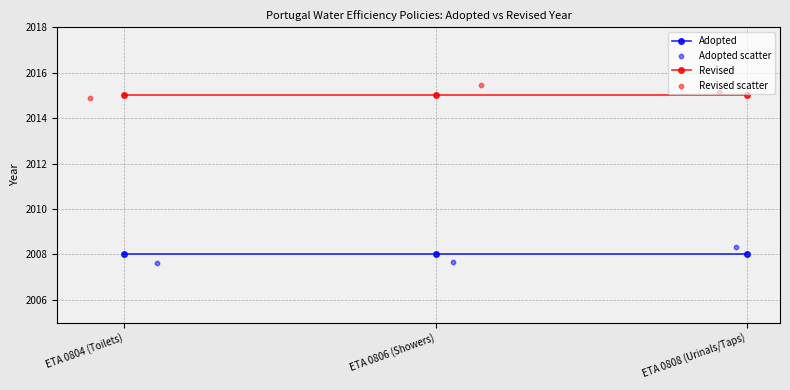

What are all the series names shown in the legend?

Adopted, Revised, Adopted scatter, Revised scatter